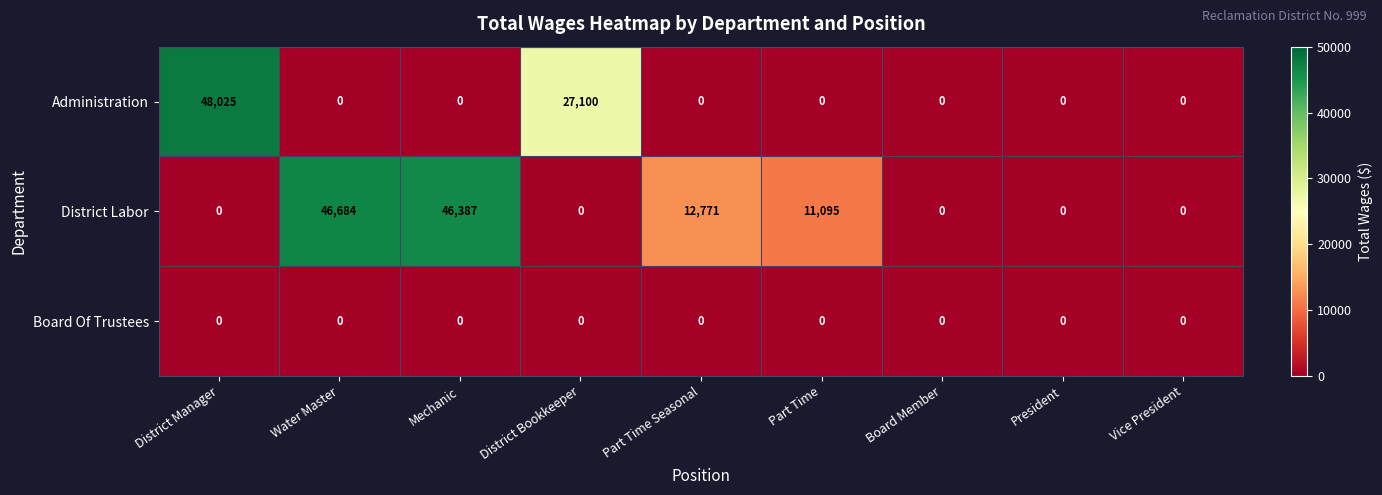

Reading left to right, extract all data points from this chart.

Administration: 48025	0	0	27100	0	0	0	0	0
District Labor: 0	46684	46387	0	12771	11095	0	0	0
Board Of Trustees: 0	0	0	0	0	0	0	0	0